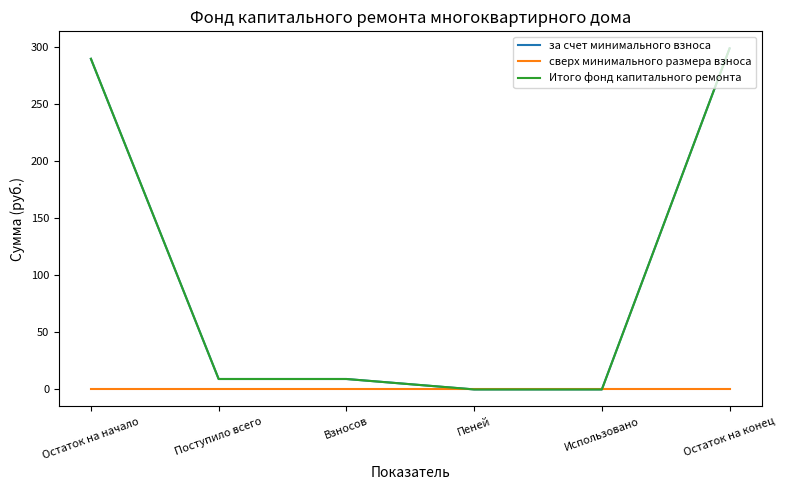

Is this an area chart (filled region under the line)?

No